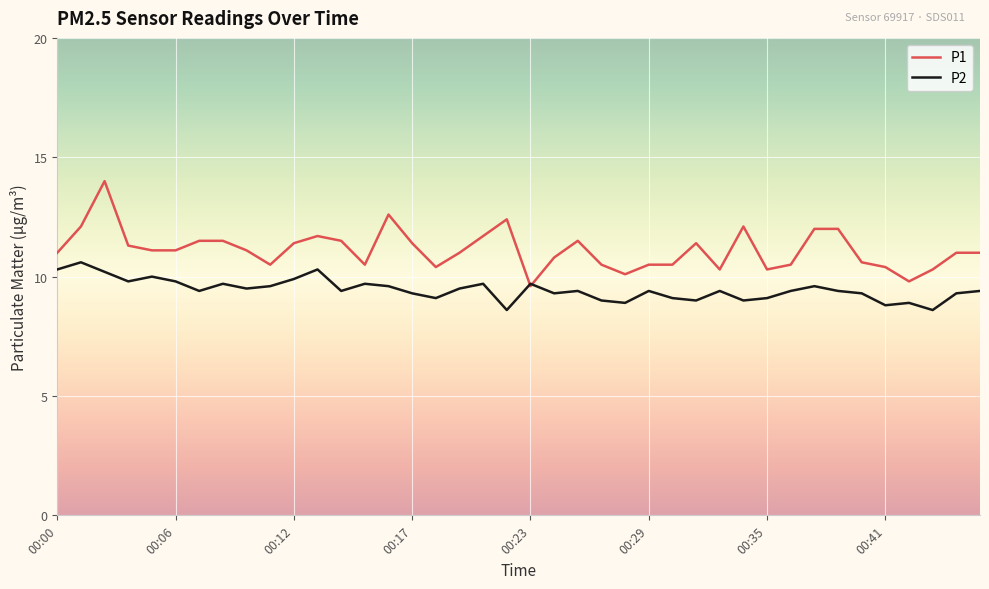

Which series has the largest range (max minus min)?

P1